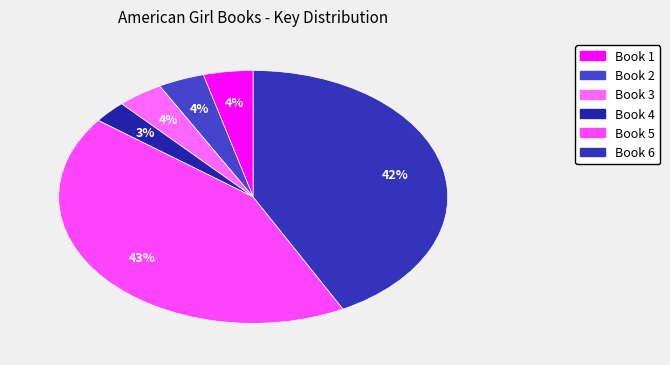

Is there a majority slice in this chart?

No